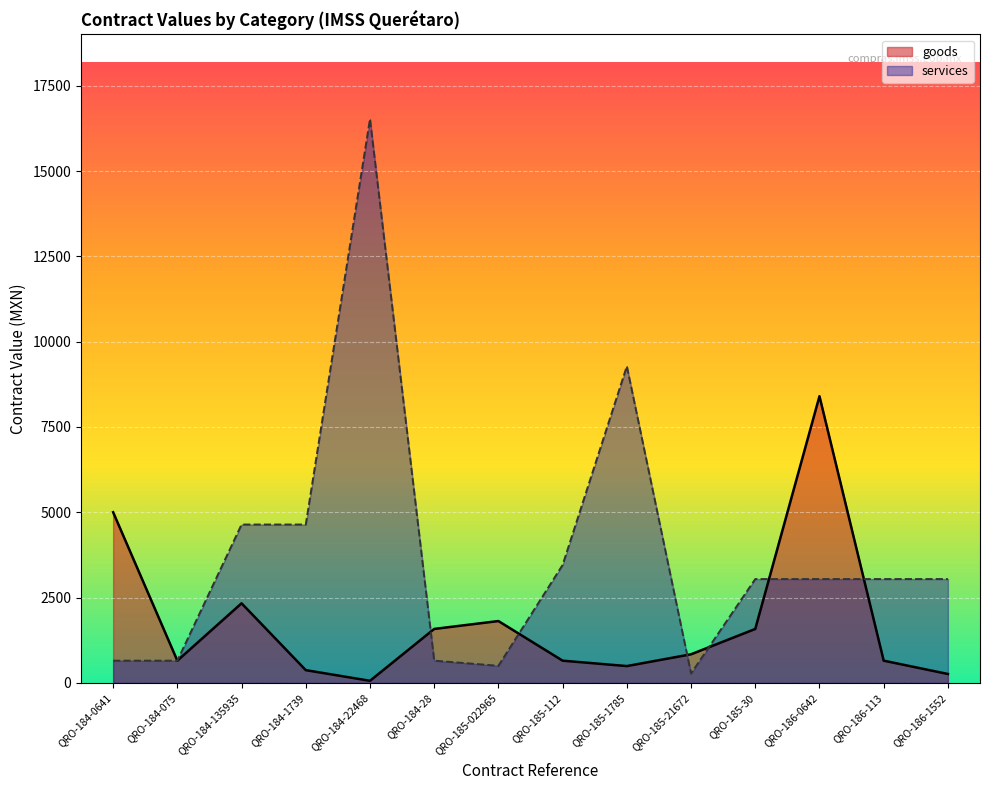

What is the average value?

1762.4